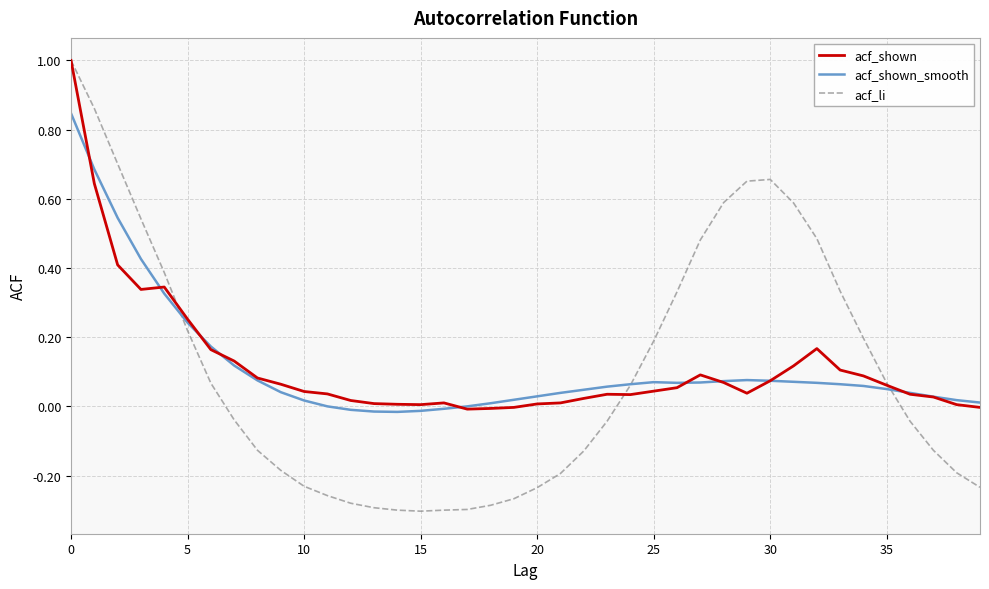

Which series has the largest range (max minus min)?

acf_li